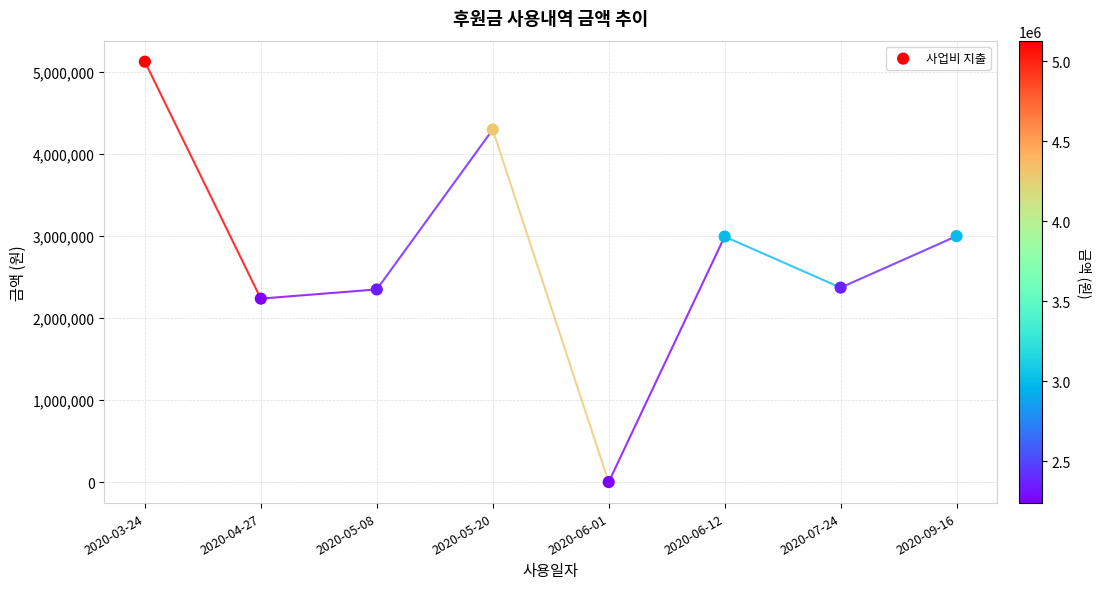

What is the range of Y values (max minus min)?

5128397